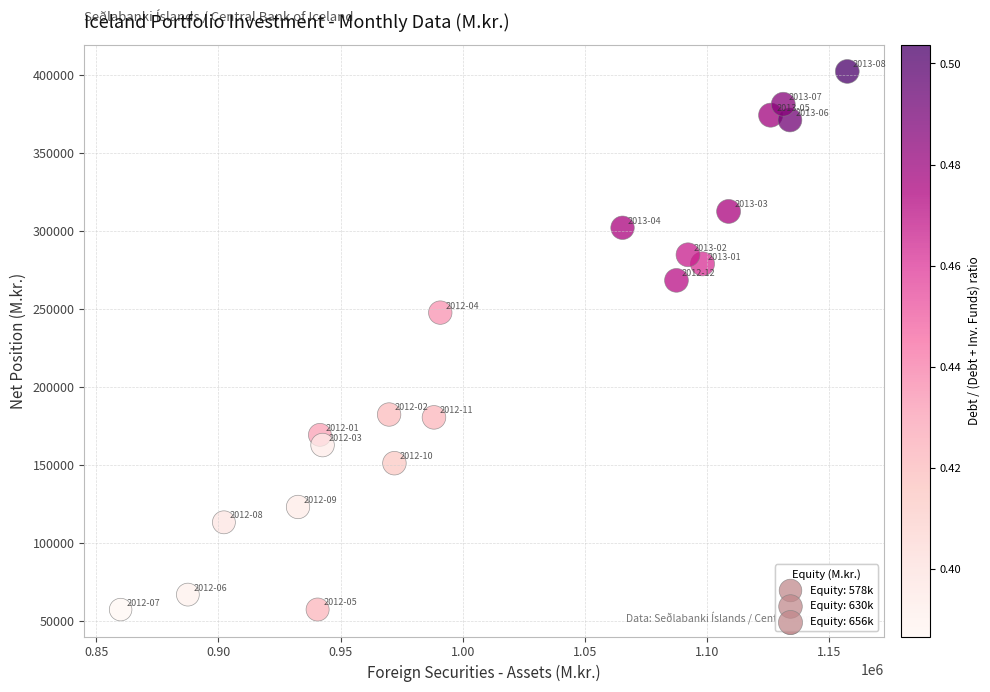

What Y value in the scatter plot is closest to 229732?

247614.3